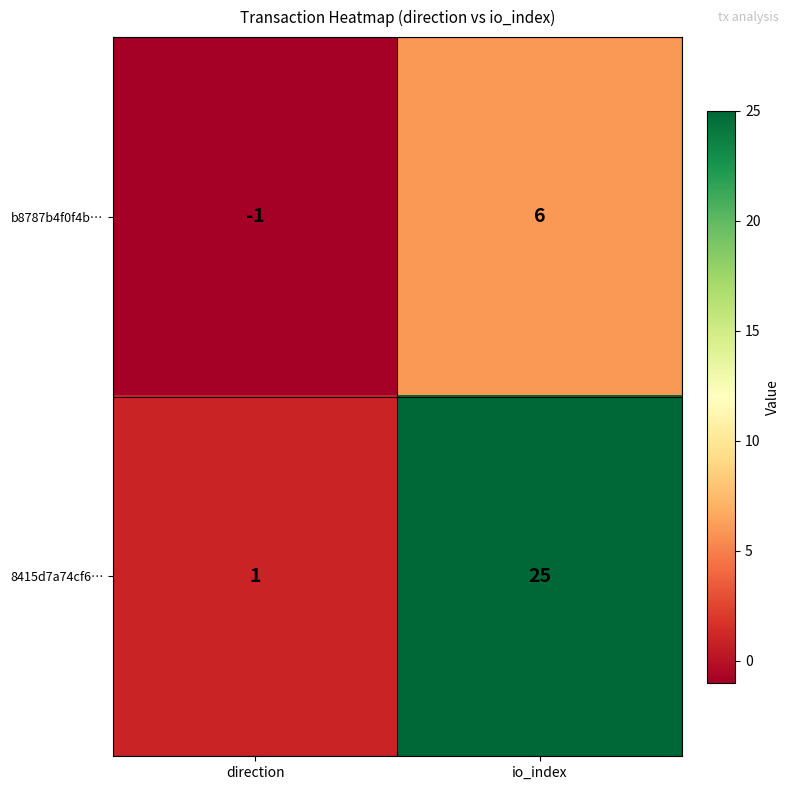

Count the number of data series in this chart.

2